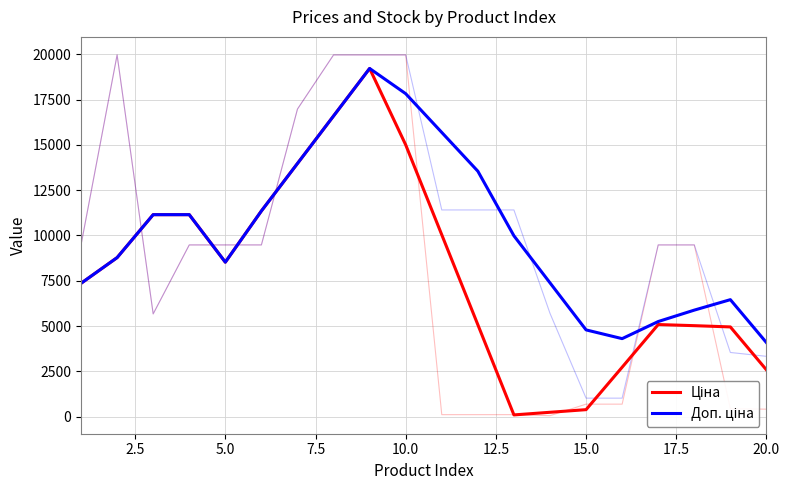

What is the sum of all Доп. ціна values?

203326.4